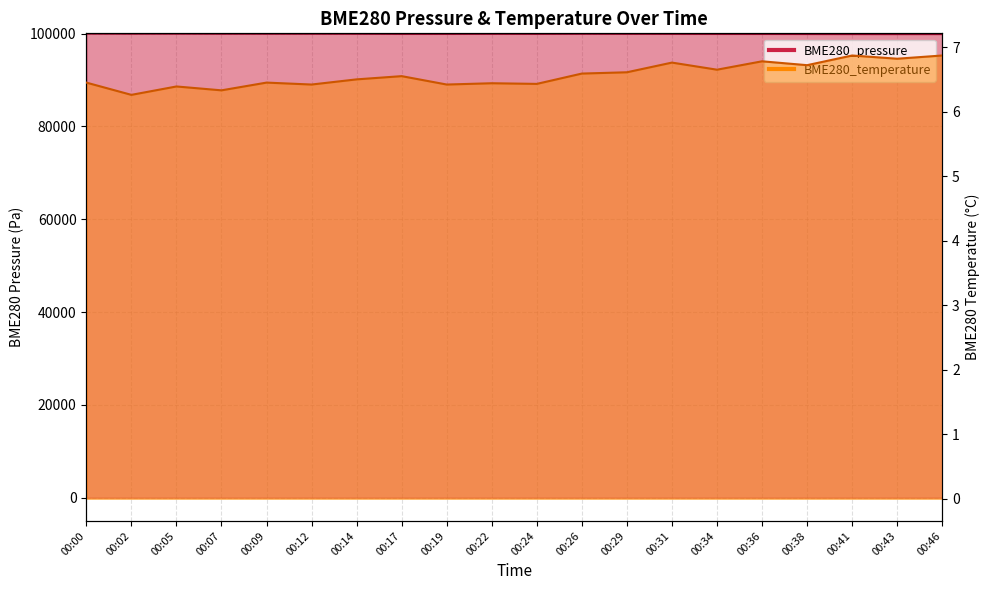

What is the lowest value of the BME280_temperature series?

6.3